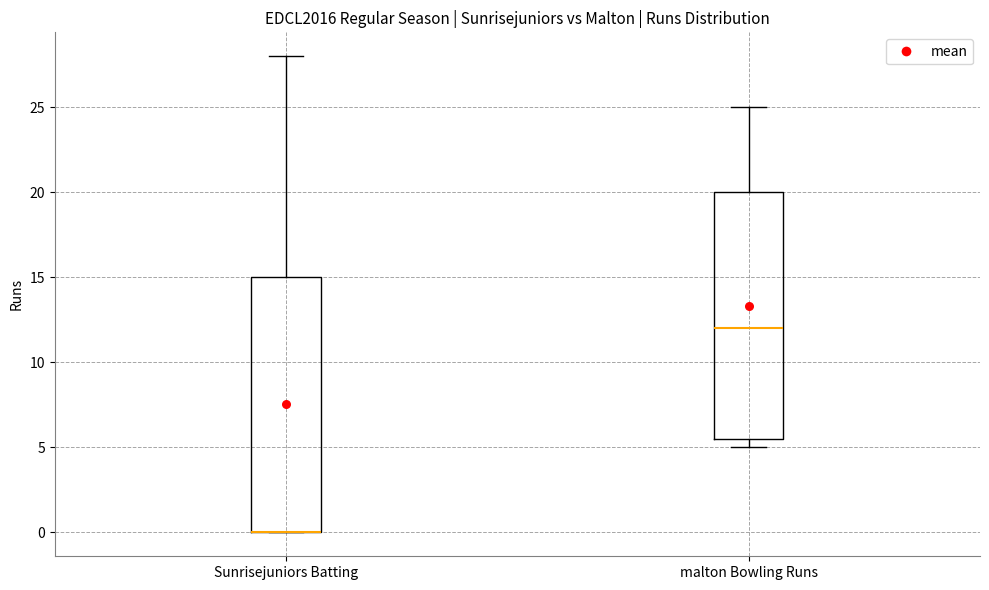

Comparing the boxes themselves (not the whiskers), which one is the tallest?

Sunrisejuniors Batting